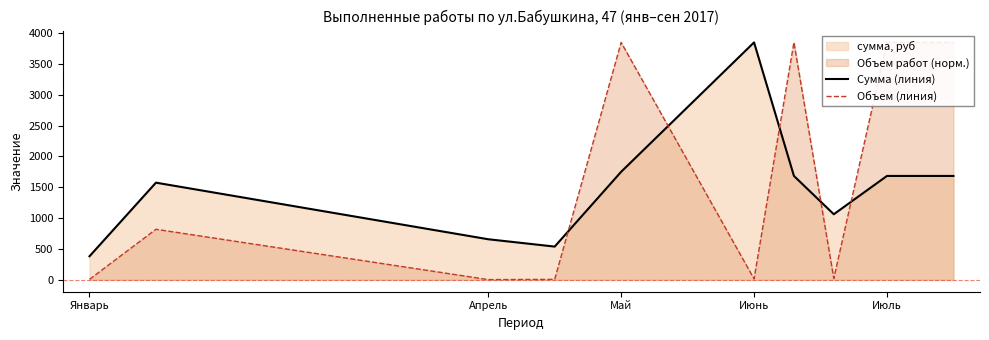

At which label does Сумма (линия) reach its peak?

Июнь